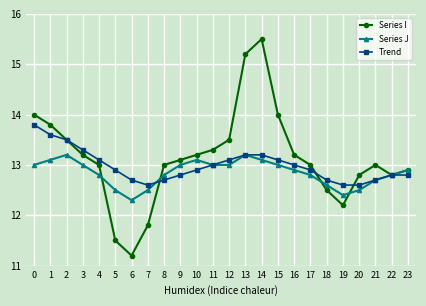

What is the approximate value of Trend at 9?

12.8